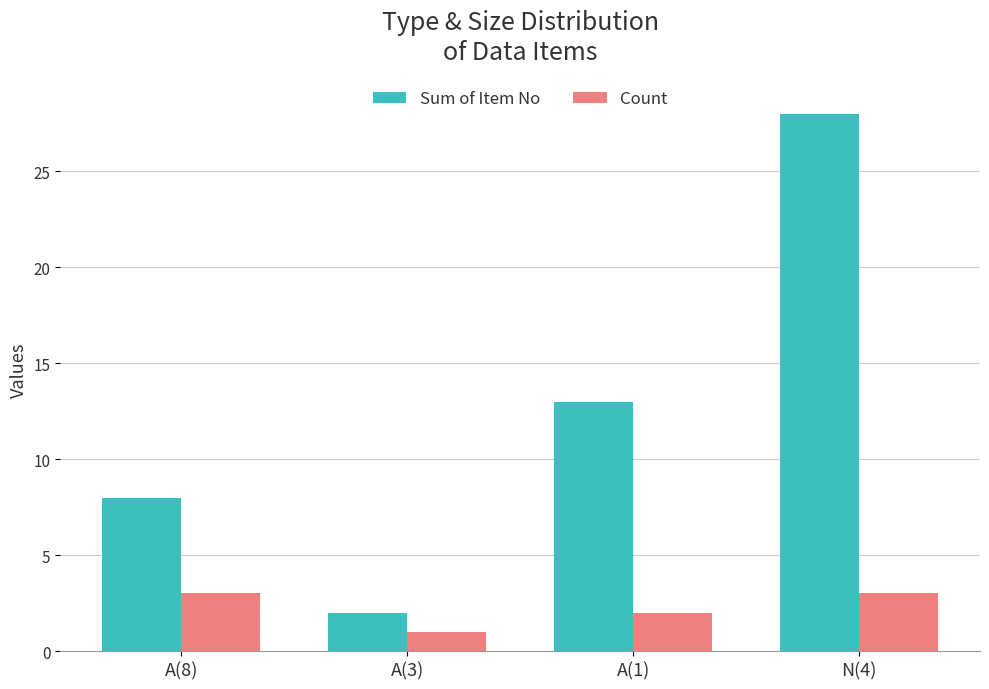

Read the Sum of Item No value at A(8), to the nearest 10.

10